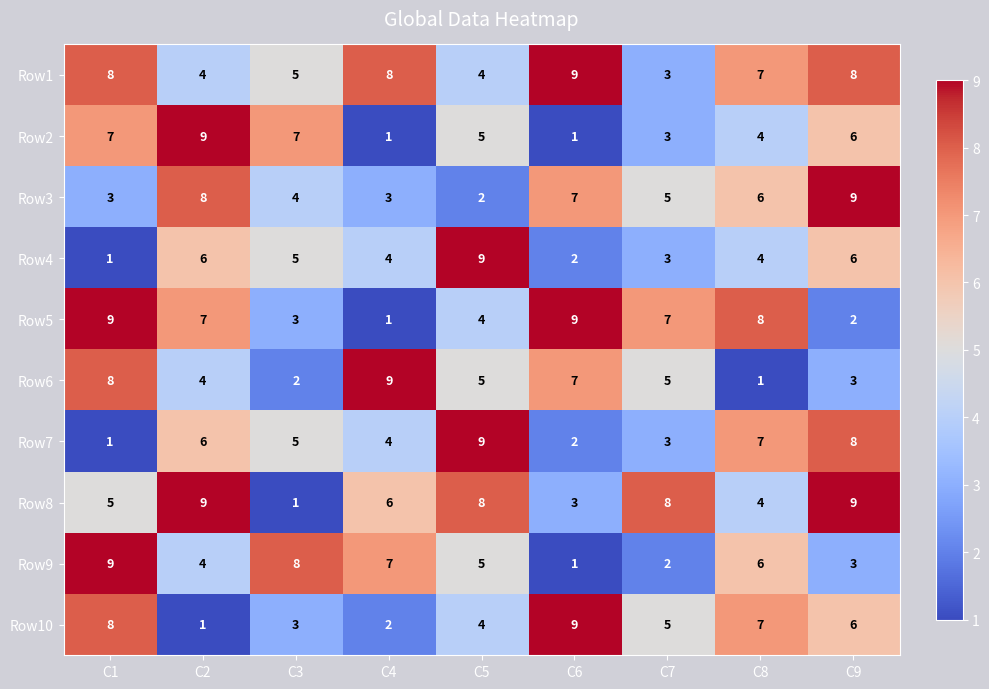

At which label does Row9 first exceed 5?

C1